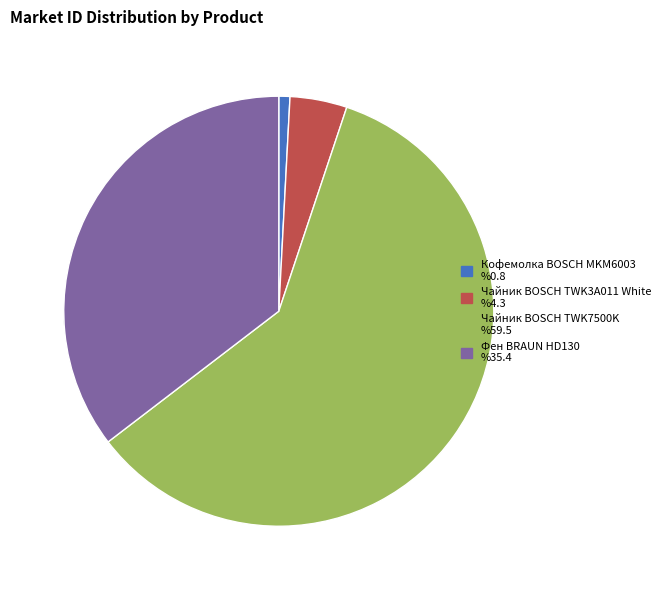

How many slices are in this pie chart?

4